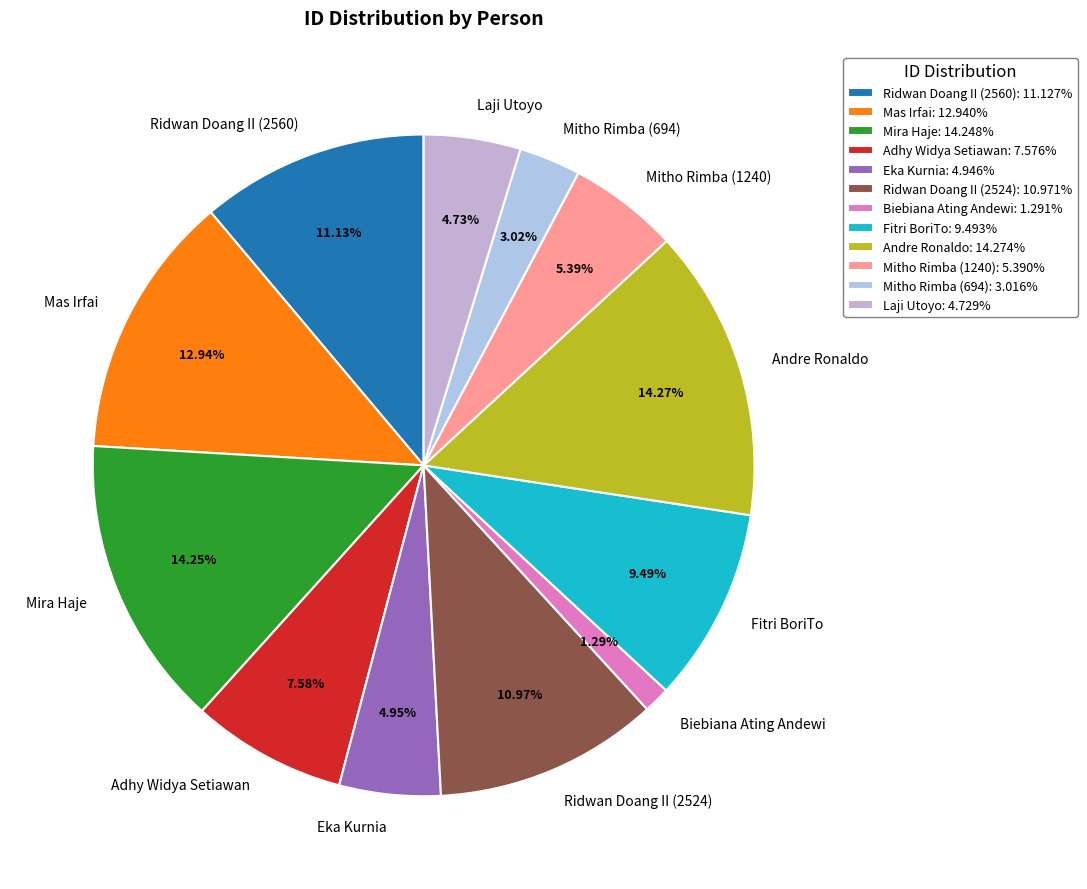

What percentage is the Biebiana Ating Andewi slice, to the nearest percent?

1%